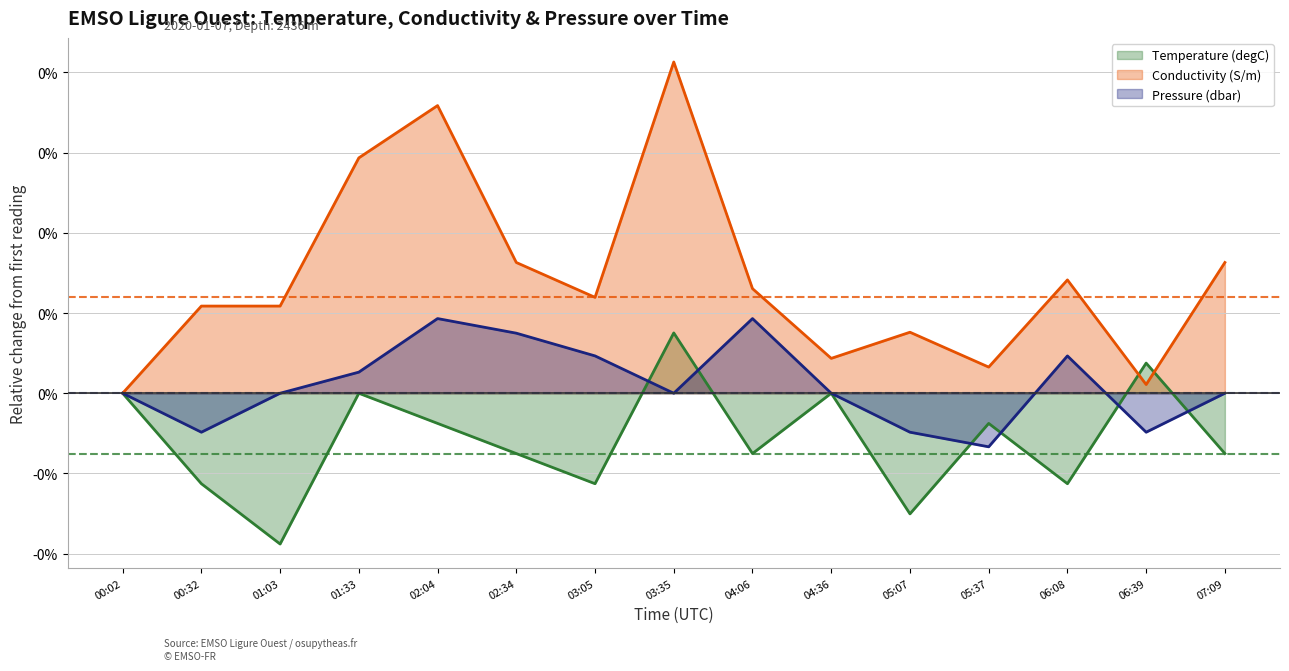

Is the value of Pressure (dbar) at 06:08 greater than the value of Conductivity (S/m) at 03:05?

No